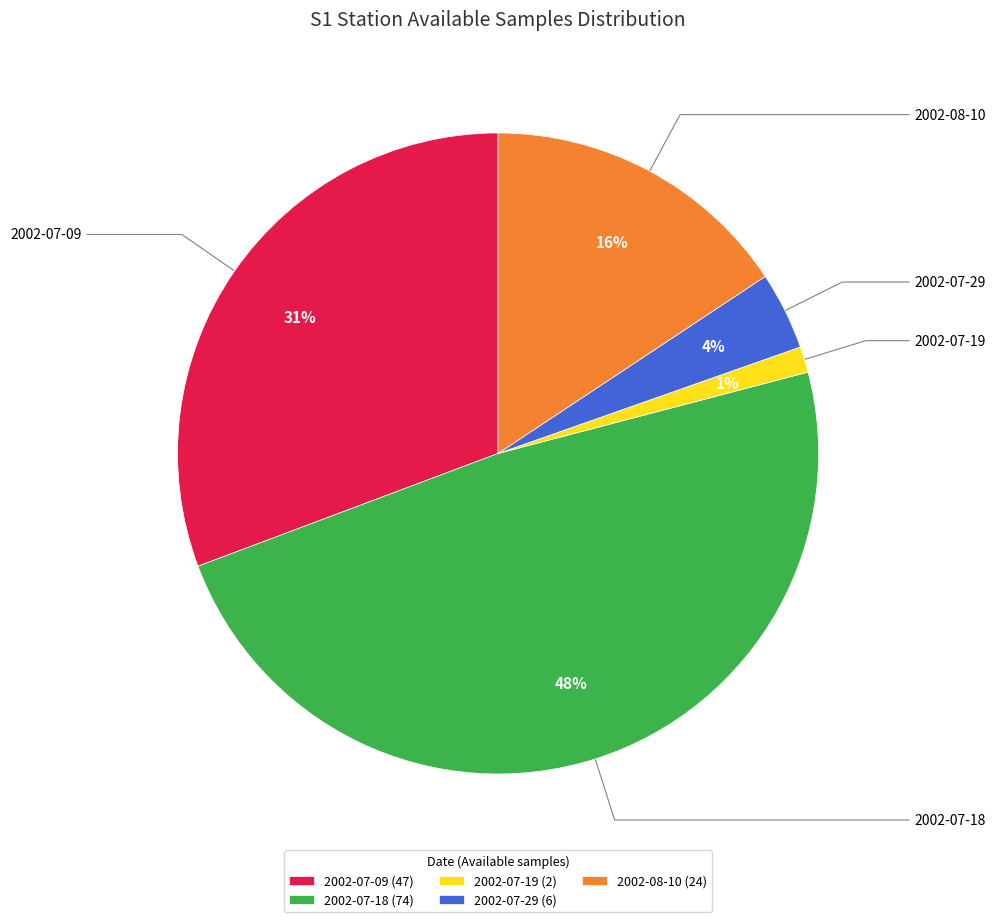

To the nearest percent, what percentage of the pie is 2002-08-10?

16%